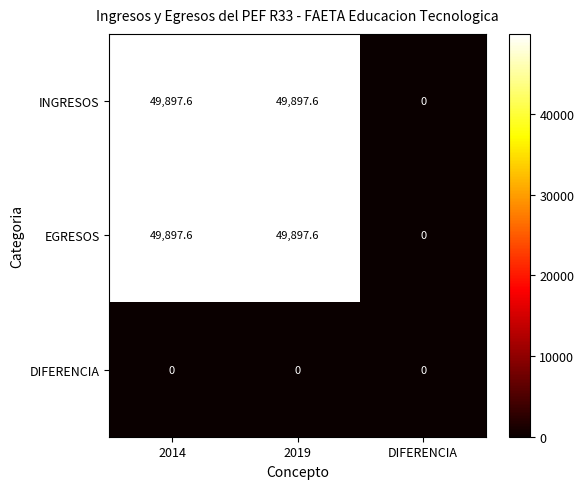

What is the difference between the highest and lowest values at 2014?

49897.6